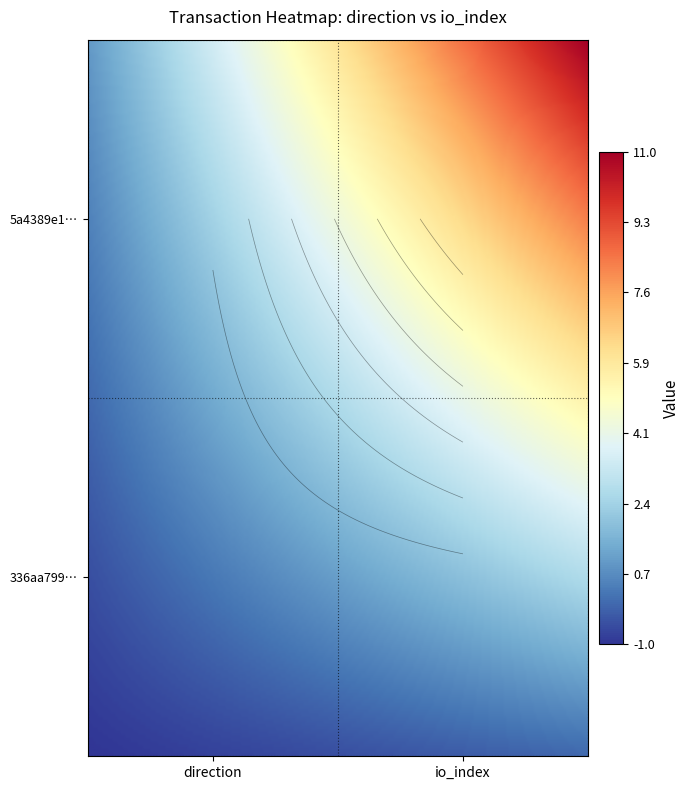

Reading left to right, list all the values displayed in this chart.

336aa7998100a979dc4b9496fa42aebd4d22eea: -1	0
5a4389e16952cdf123d9b2134e9363cdb35972e: 1	11